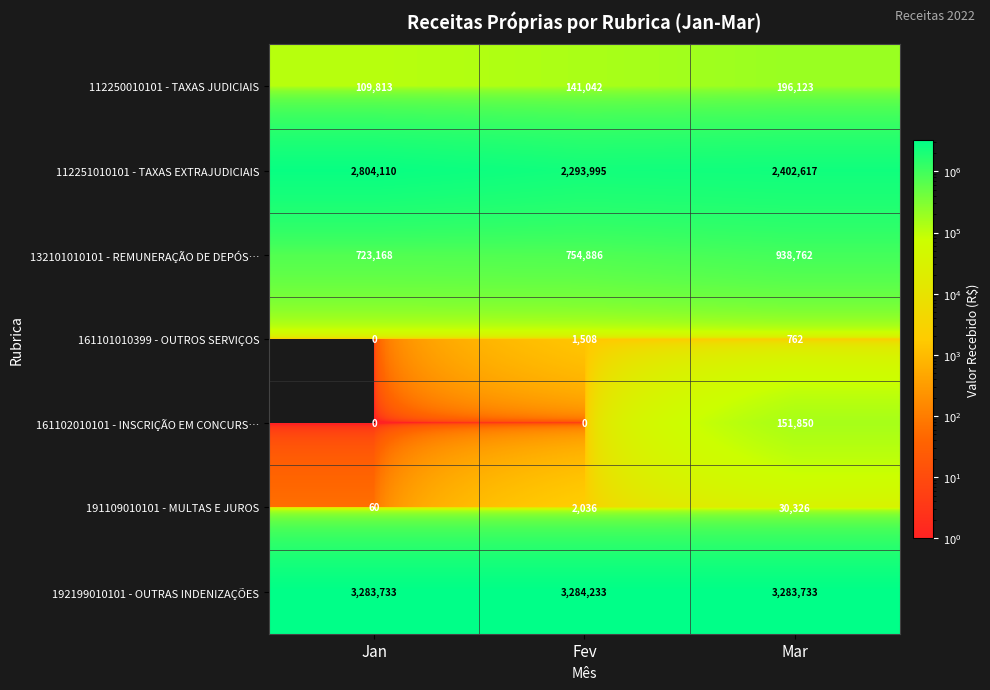

What is the difference between the 161101010399 - OUTROS SERVIÇOS values at Jan and Mar?

762